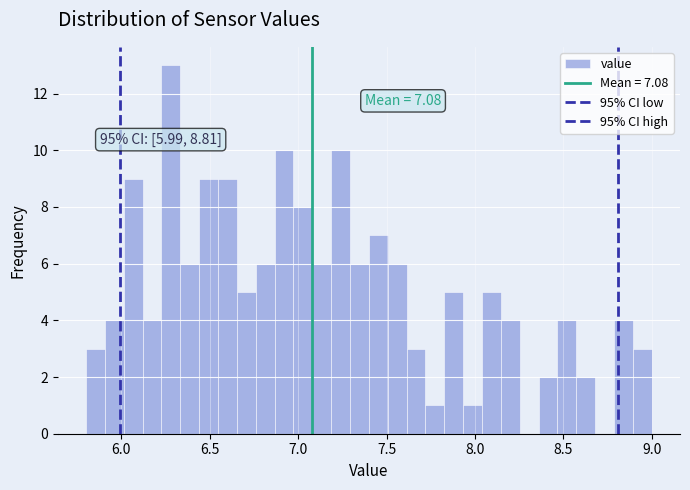

Around what value on the x-axis is the tallest bar? Give the approximate position of its centre, as read against the axis.

6.30